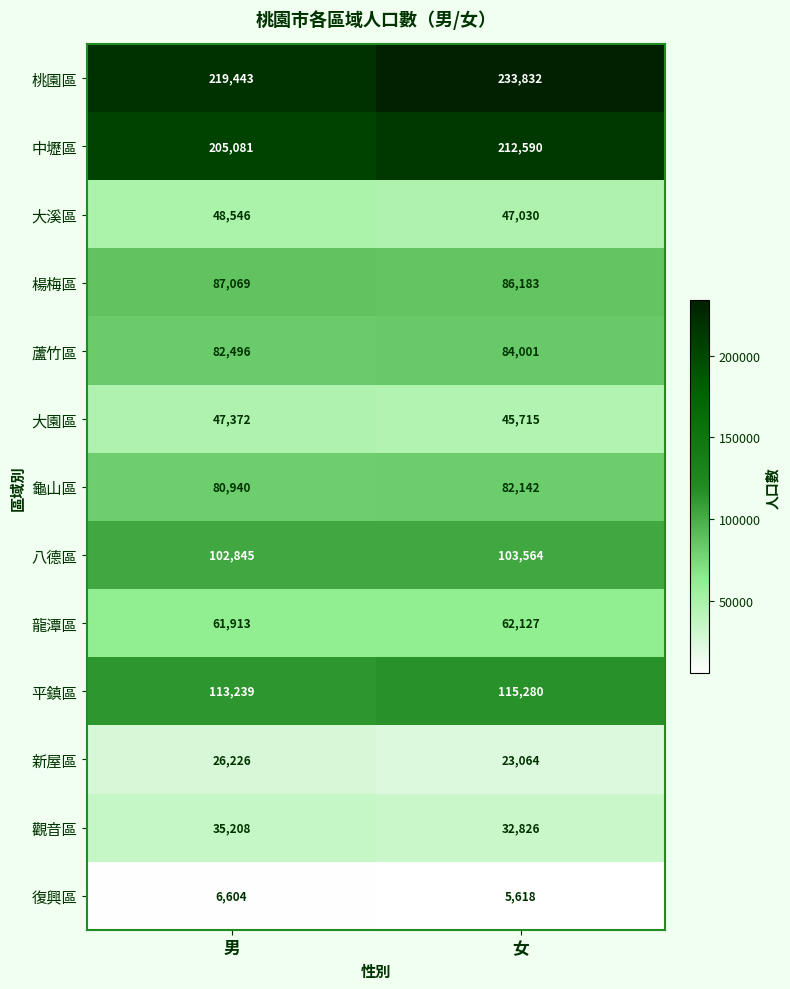

Which category has the highest value across all series?

女